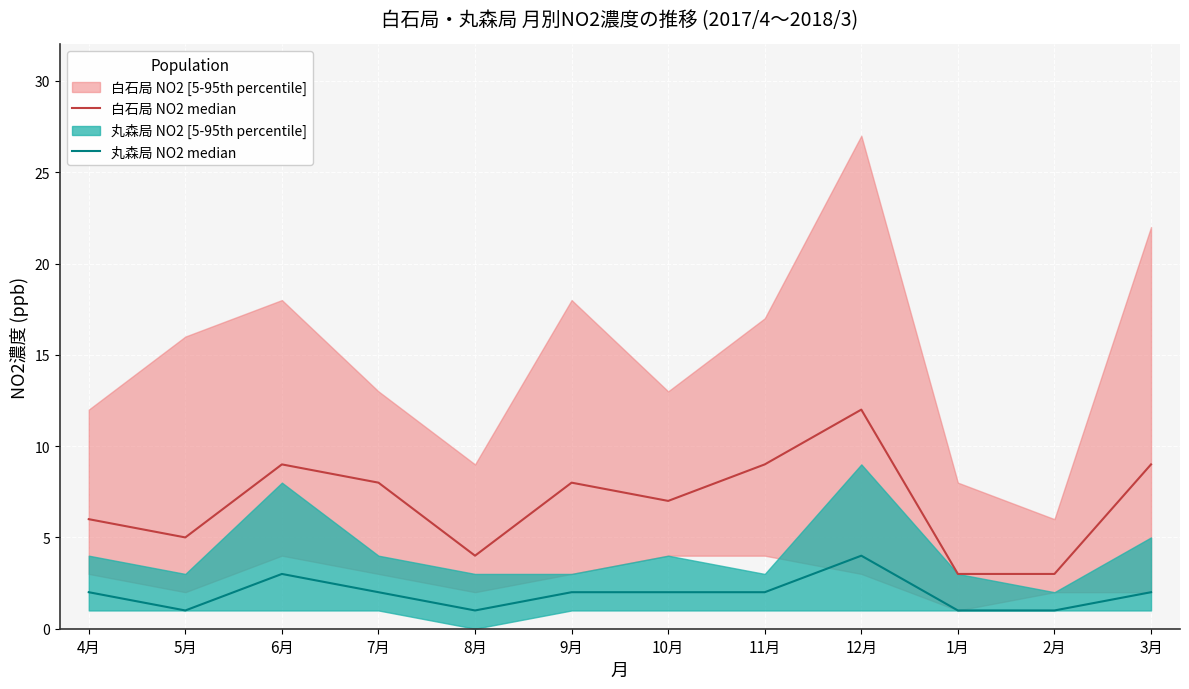

What is the difference between the maximum and minimum values in the 白石局 NO2 median series?

9